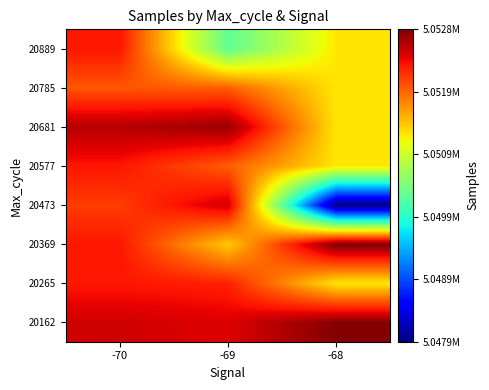

Reading left to right, transcribe all the data shown in this chart.

20162: -70=5052495.5	-69=5052440.5	-68=5052822.5
20265: -70=5052285.5	-69=5052234.3	-68=5051197.5
20369: -70=5052285.5	-69=5051343.8	-68=5052849.0
20473: -70=5052084.5	-69=5052495.8	-68=5047921.0
20577: -70=5052285.5	-69=5051911.0	-68=5051197.5
20681: -70=5052611.0	-69=5052731.0	-68=5051197.5
20785: -70=5051951.0	-69=5051911.0	-68=5051197.5
20889: -70=5052285.5	-69=5050221.0	-68=5051197.5